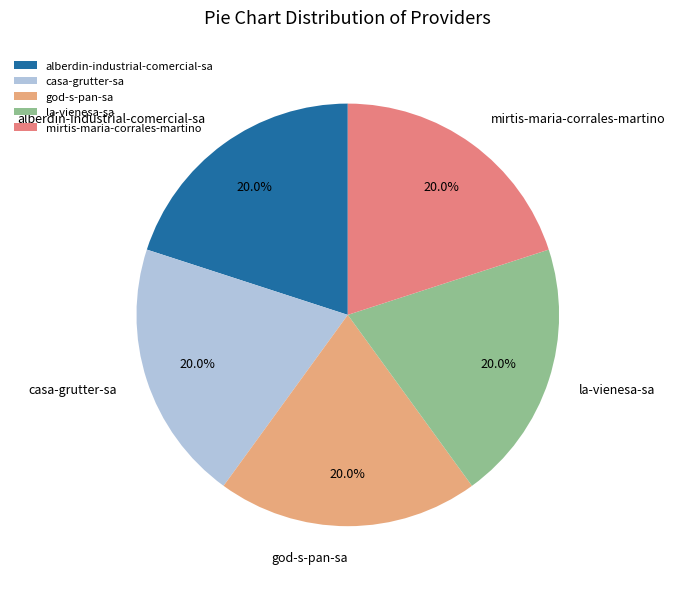

The alberdin-industrial-comercial-sa slice represents 25% of the pie. True or false?

False